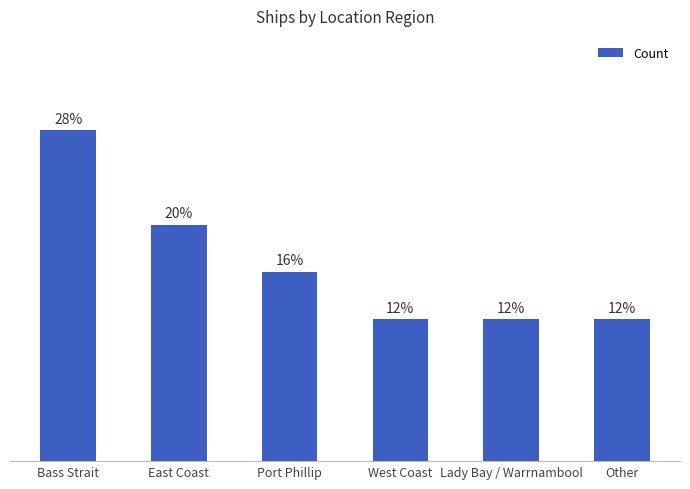

Are the bars grouped side by side (vs. stacked)?

No